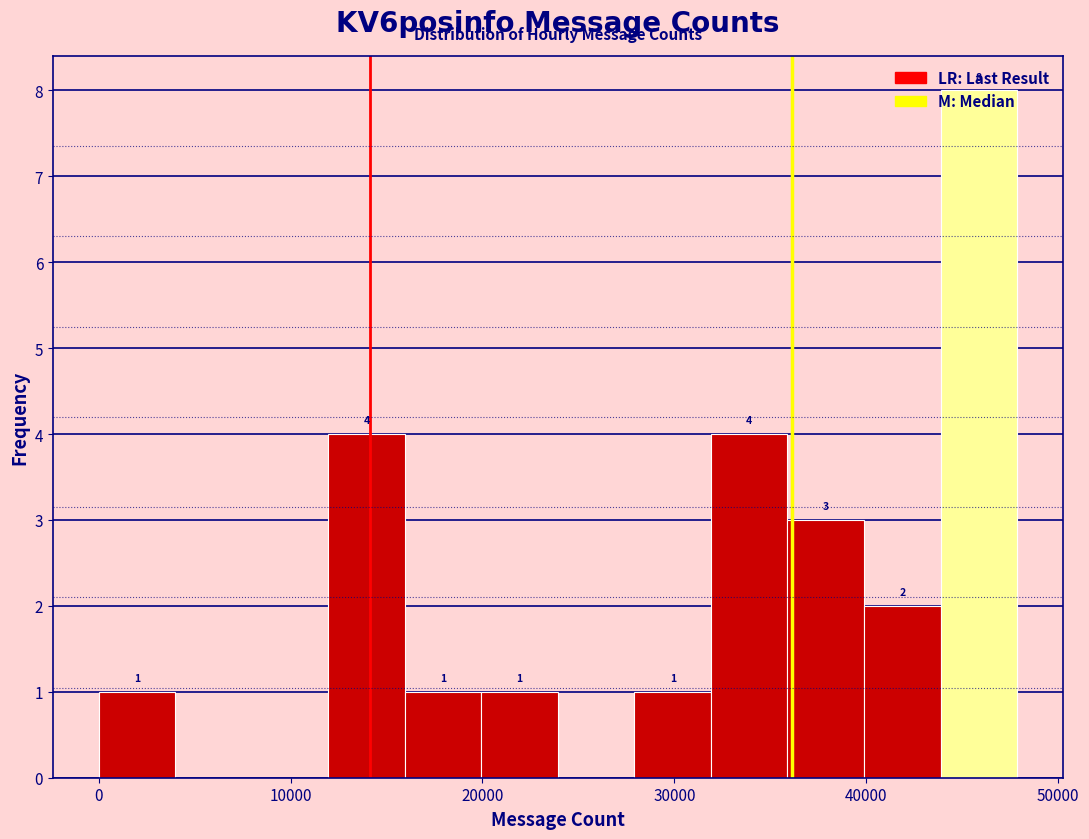

Around what value on the x-axis is the tallest bar? Give the approximate position of its centre, as read against the axis.

46000